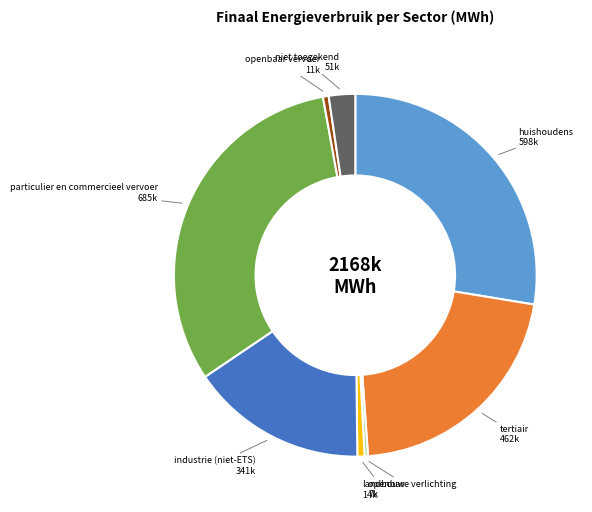

Is there any slice that represents more than half of the pie?

No